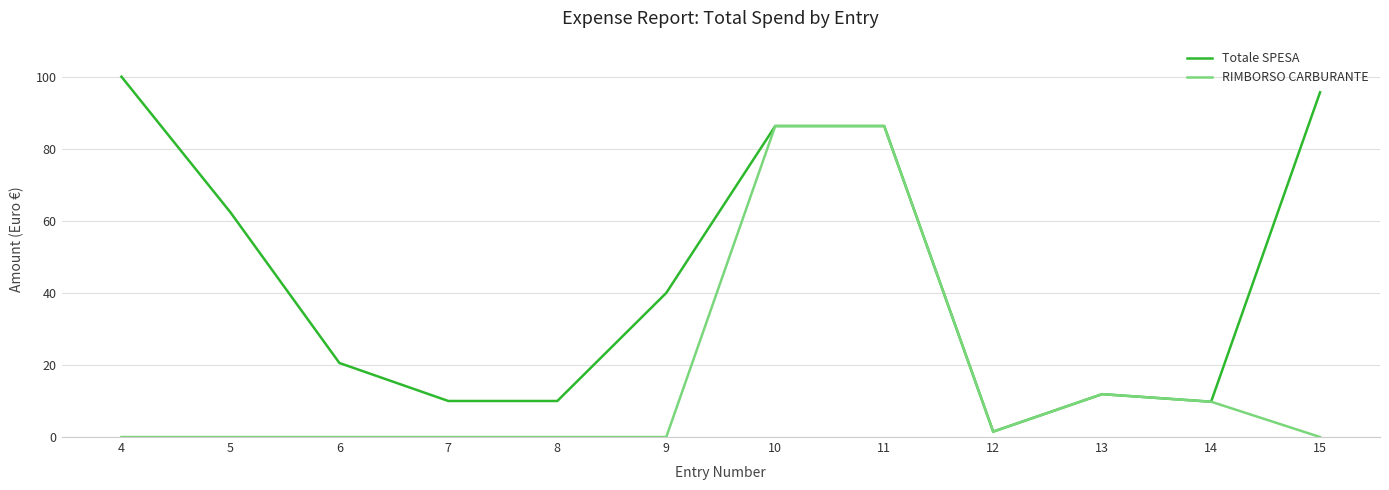

Which category has the lowest value in the Totale SPESA series?

12